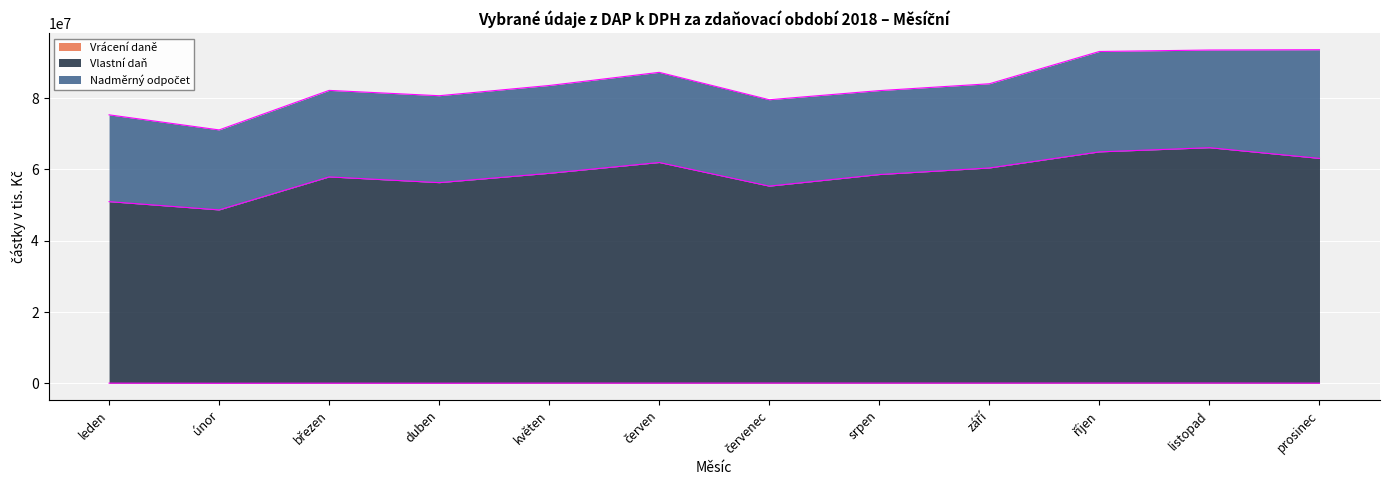

True or false: Vlastní daň and Vrácení daně intersect in this chart.

False